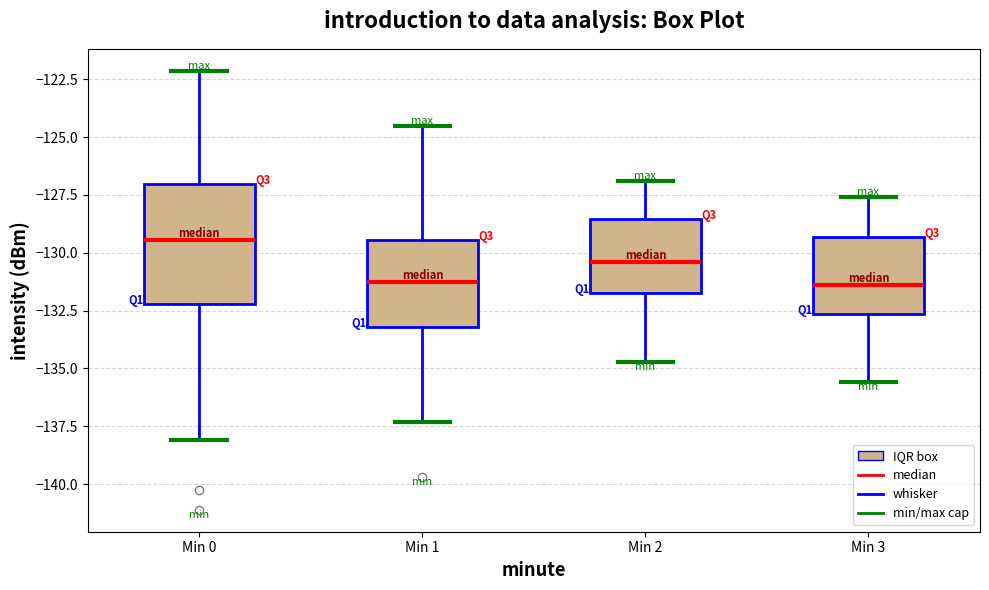

Comparing the boxes themselves (not the whiskers), which one is the tallest?

Min 0